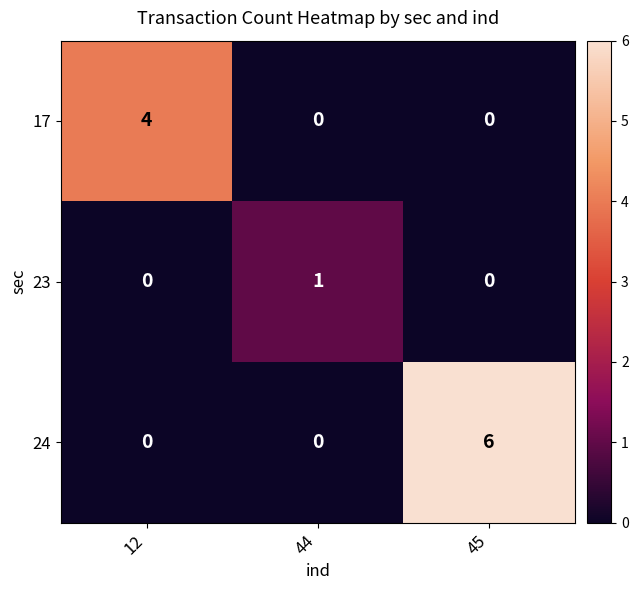

Which category has the highest value in the 23 series?

44